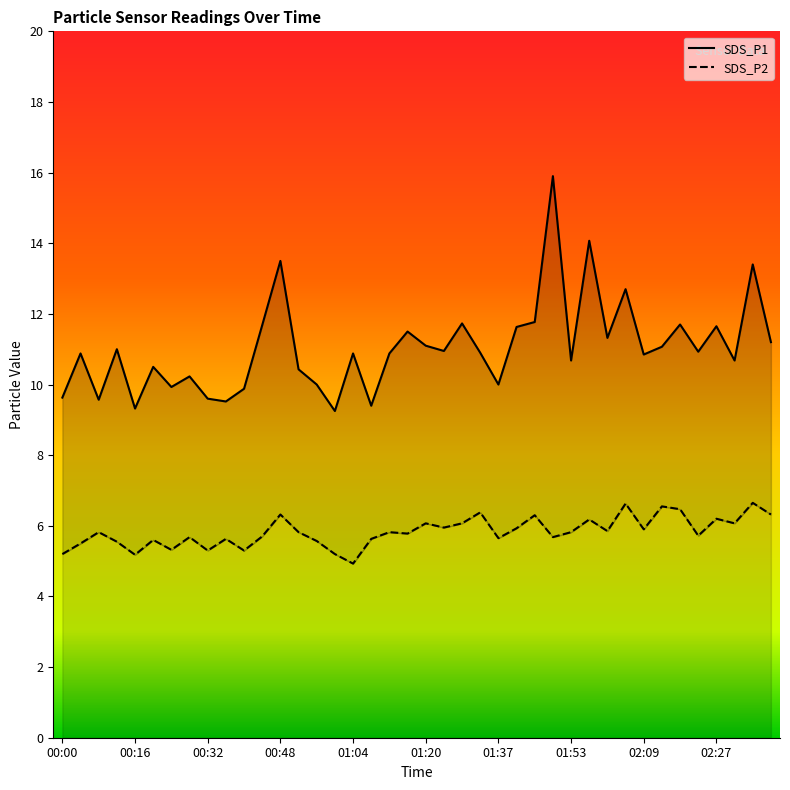

True or false: SDS_P1 and SDS_P2 cross at least once.

False